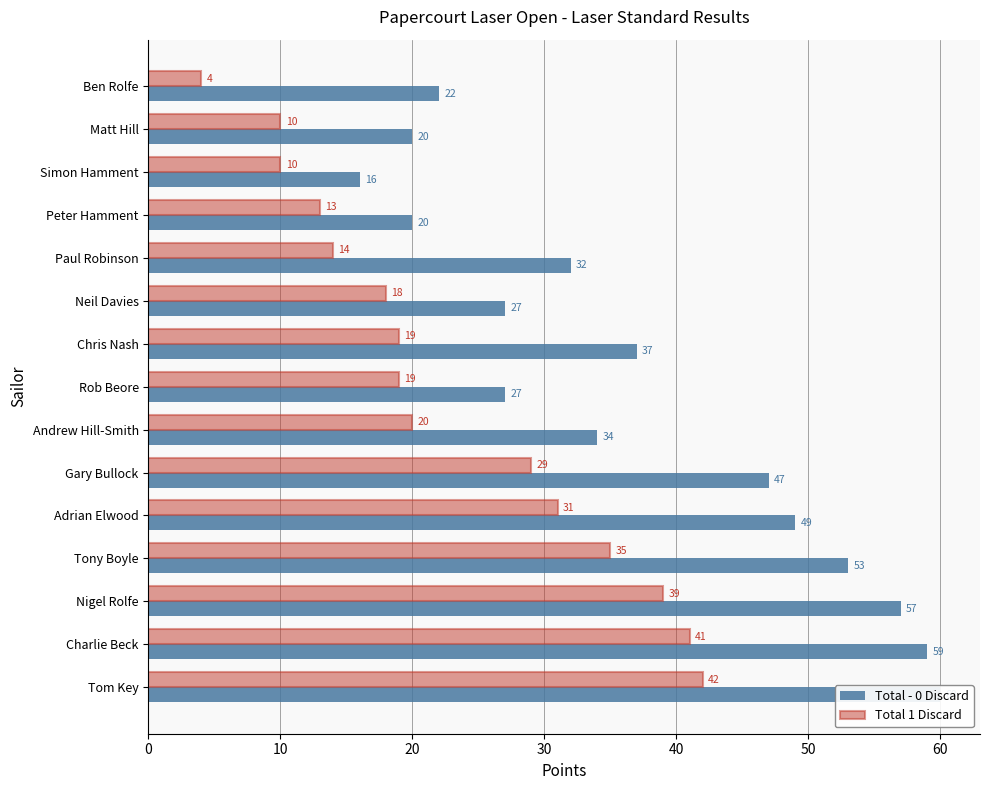

Which series changed the most between Chris Nash and Tom Key?

Total - 0 Discard